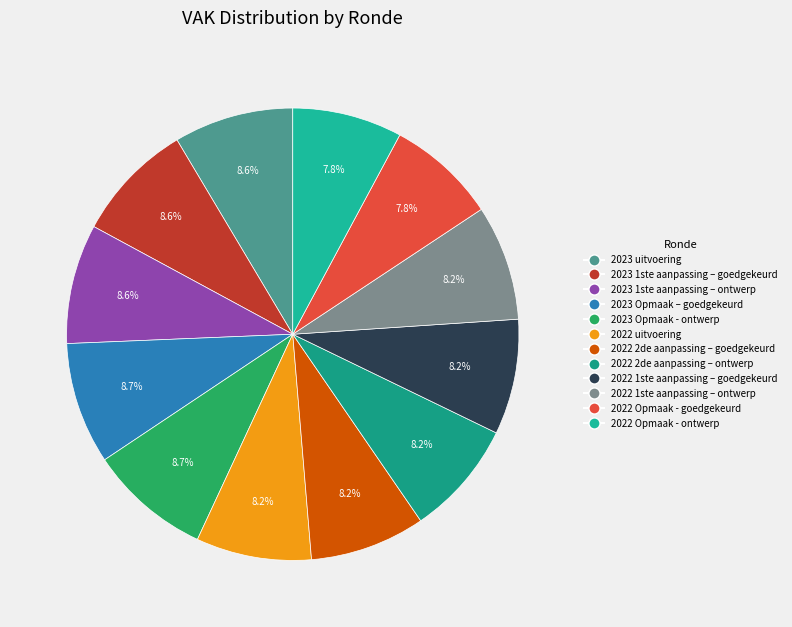

Approximately how many times larger is the value at 2022 1ste aanpassing – ontwerp compared to 2022 2de aanpassing – goedgekeurd?

1.0